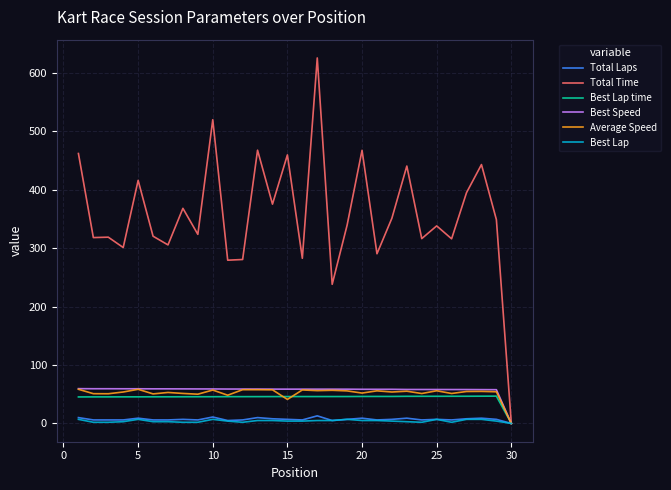

Which series has the largest total across all categories?

Total Time